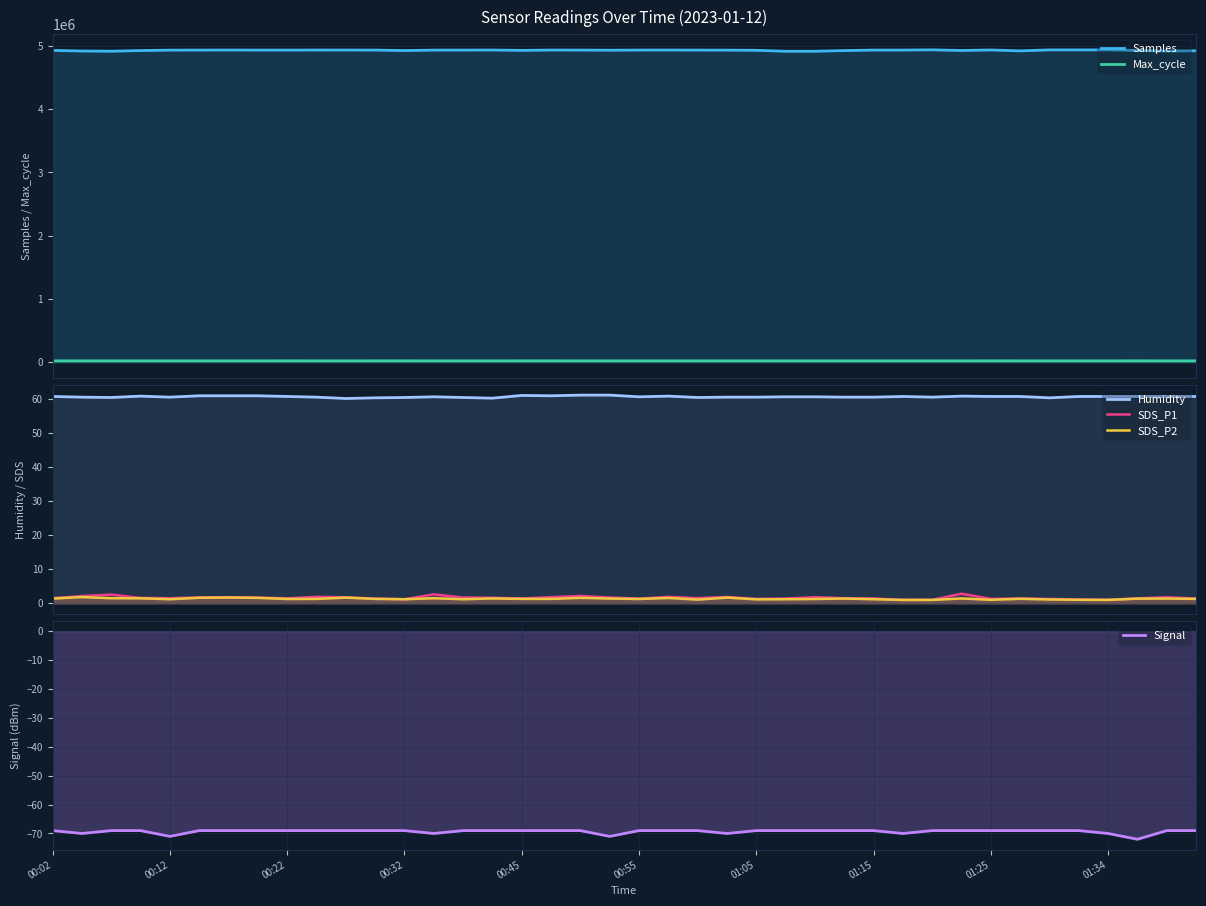

True or false: Signal and SDS_P2 intersect in this chart.

False